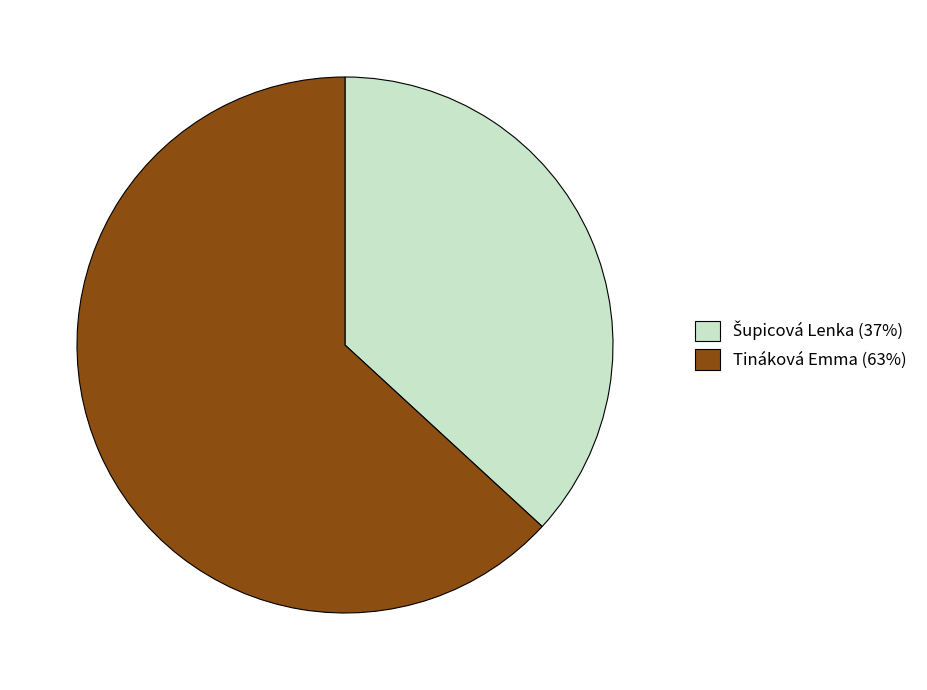

Is there a majority slice in this chart?

Yes